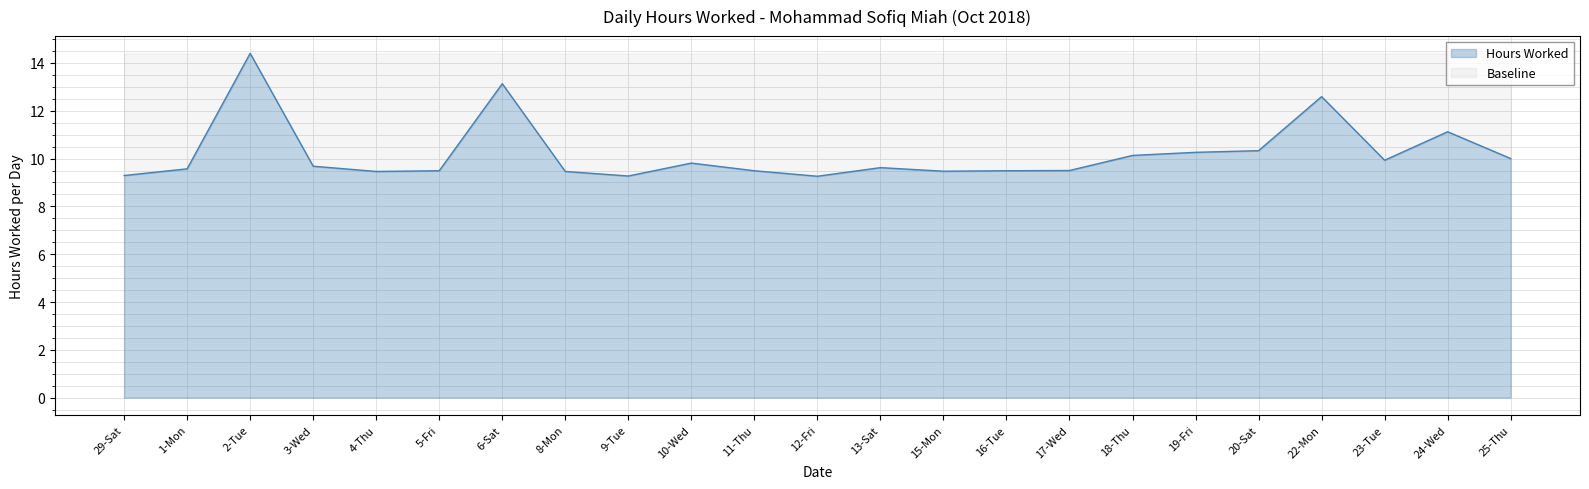

Between 9-Tue and 19-Fri, which is larger?

19-Fri